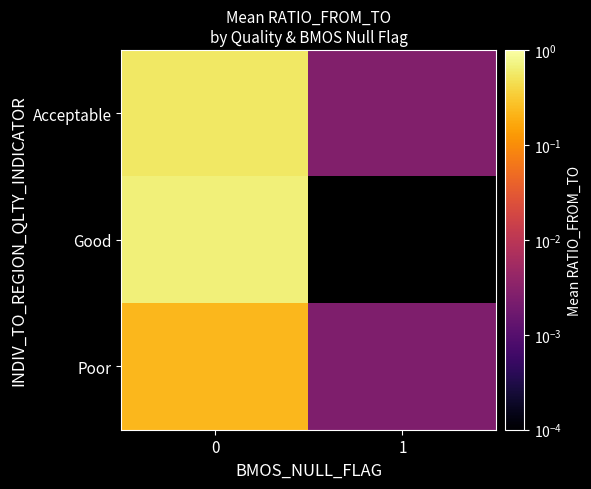

True or false: Good has a value of 0.6 at 0.

True